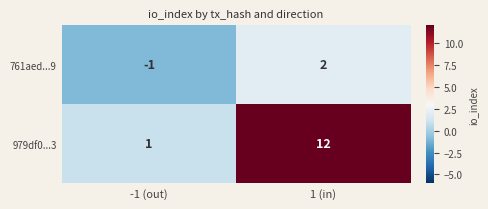

At which category does the chart reach its peak across all series?

1 (in)